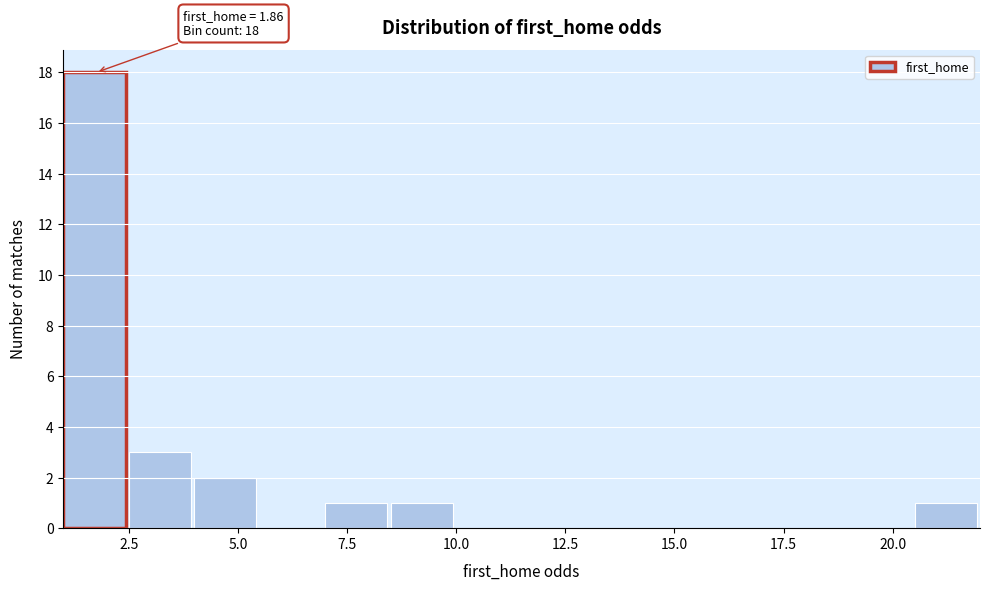

Read against the x-axis, roughly where is the centre of the tallest bar?

1.5